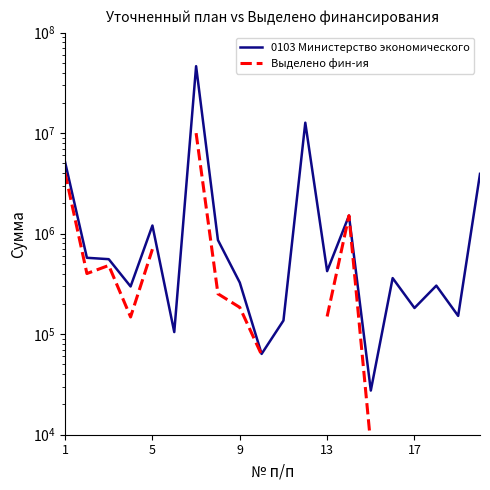

Rank the series at 5 from highest to lowest value.

0103 Министерство экономического, Выделено фин-ия